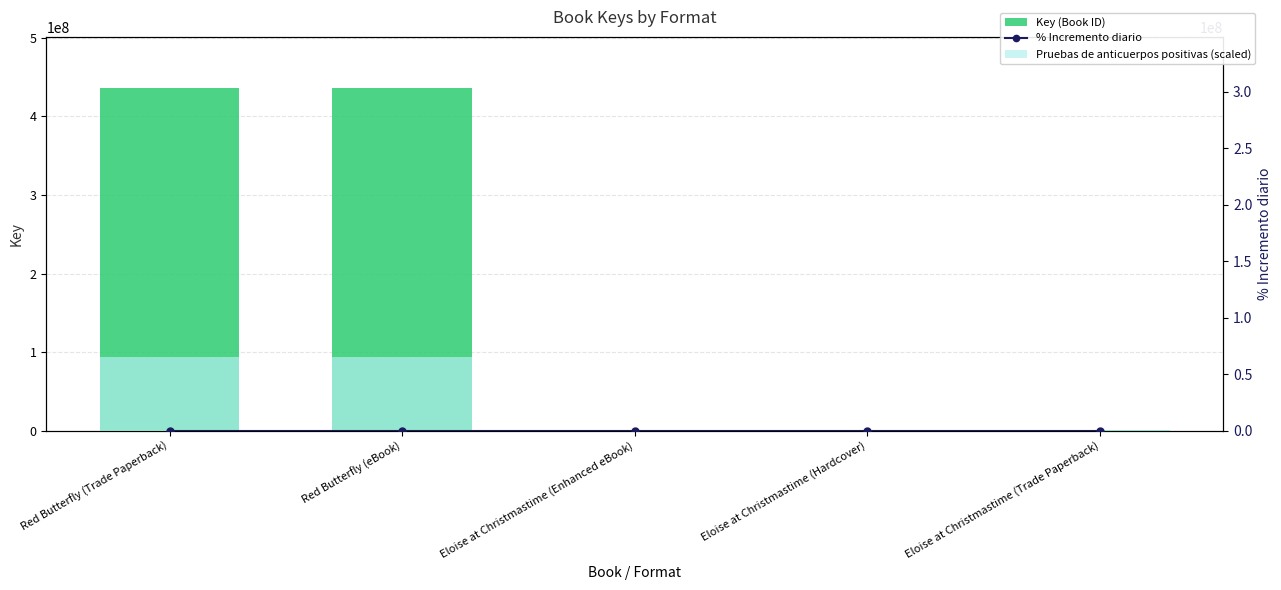

What is the value of the % Incremento diario bar at the 5th from the left?

0.2